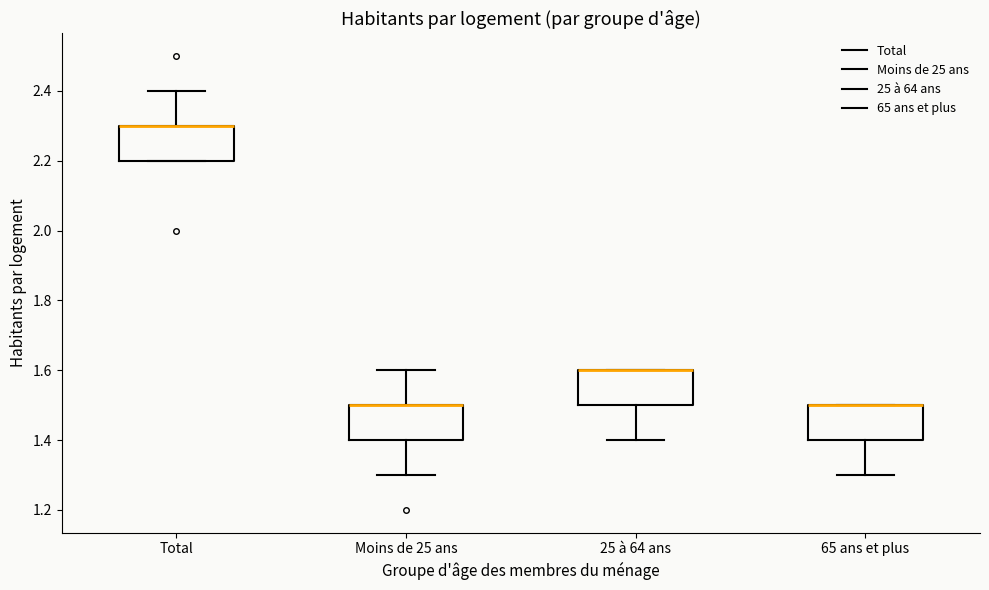

Reading left to right, read every box against the y-axis: the position of its median line, the range the box covers, and the ends of its whiskers. The values are not printed on the chart, so give them approximately, as read against the axis.

Total: median 2.3 (drawn on the box's upper edge), box 2.2 to 2.3, whiskers 2.2 to 2.4
Moins de 25 ans: median 1.5 (drawn on the box's upper edge), box 1.4 to 1.5, whiskers 1.3 to 1.6
25 à 64 ans: median 1.6 (drawn on the box's upper edge), box 1.5 to 1.6, whiskers 1.4 to 1.6
65 ans et plus: median 1.5 (drawn on the box's upper edge), box 1.4 to 1.5, whiskers 1.3 to 1.5